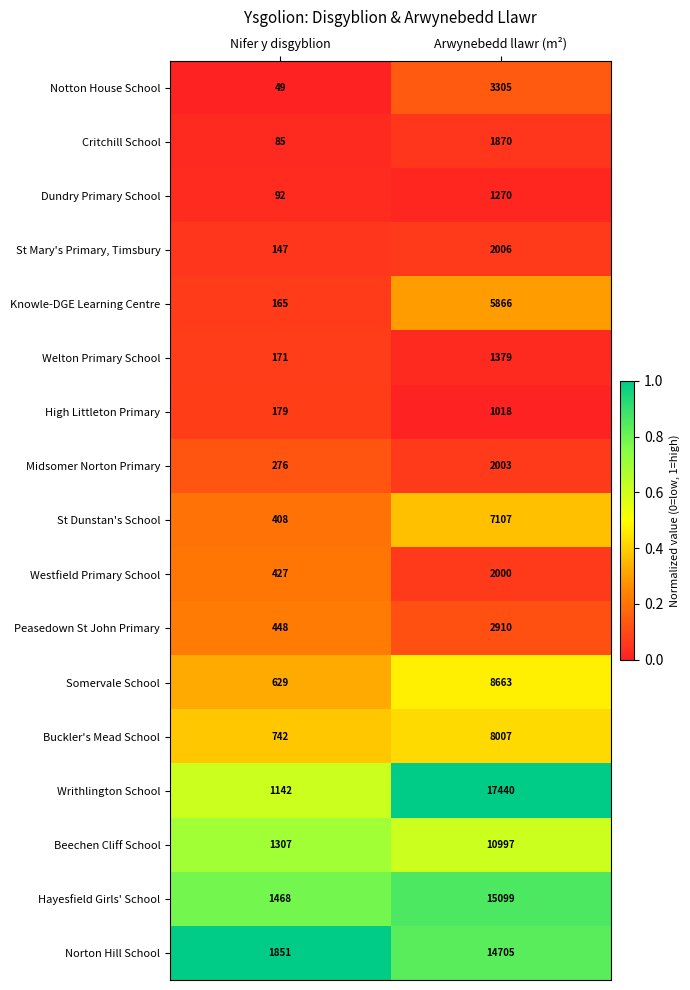

Rank the series by their maximum value, from highest to lowest.

Writhlington School, Hayesfield Girls' School, Norton Hill School, Beechen Cliff School, Somervale School, Buckler's Mead School, St Dunstan's School, Knowle-DGE Learning Centre, Notton House School, Peasedown St John Primary, St Mary's Primary, Timsbury, Midsomer Norton Primary, Westfield Primary School, Critchill School, Welton Primary School, Dundry Primary School, High Littleton Primary